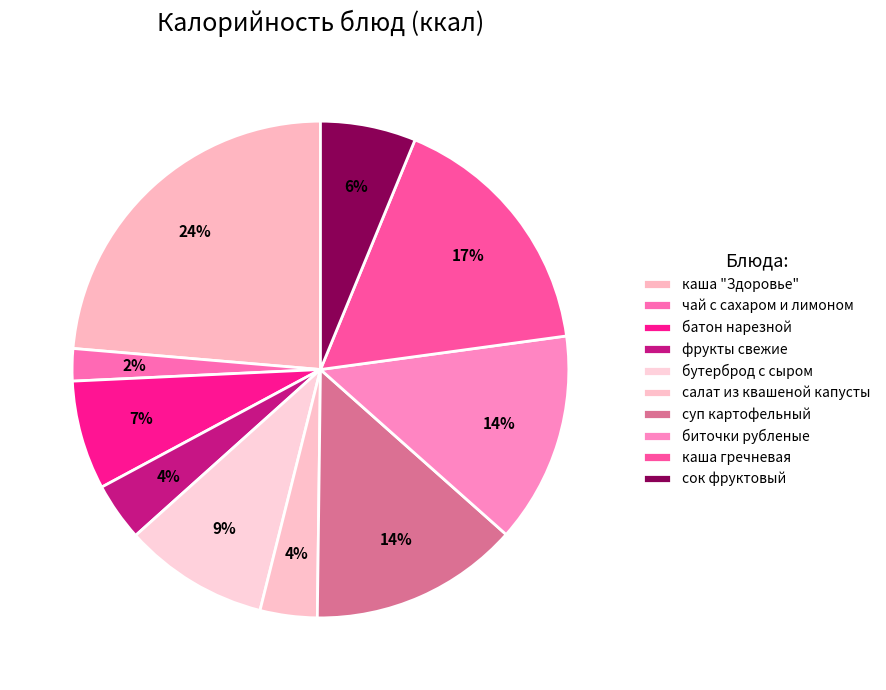

What is the change in value from чай с сахаром и лимоном to батон нарезной?

+62